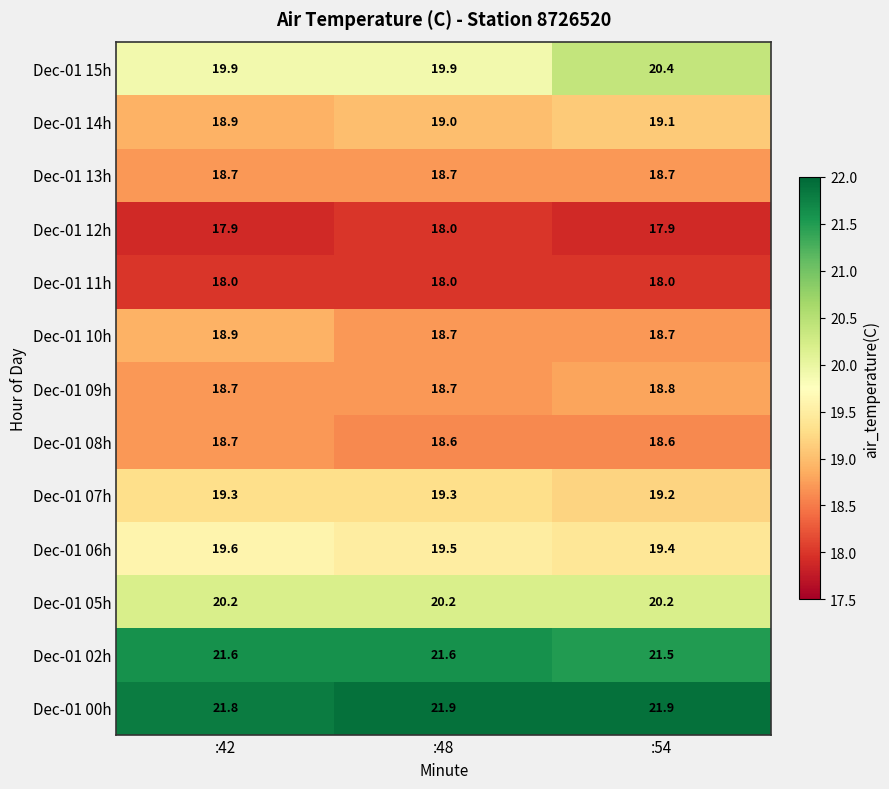

What is the total value across all series at :54?

252.4